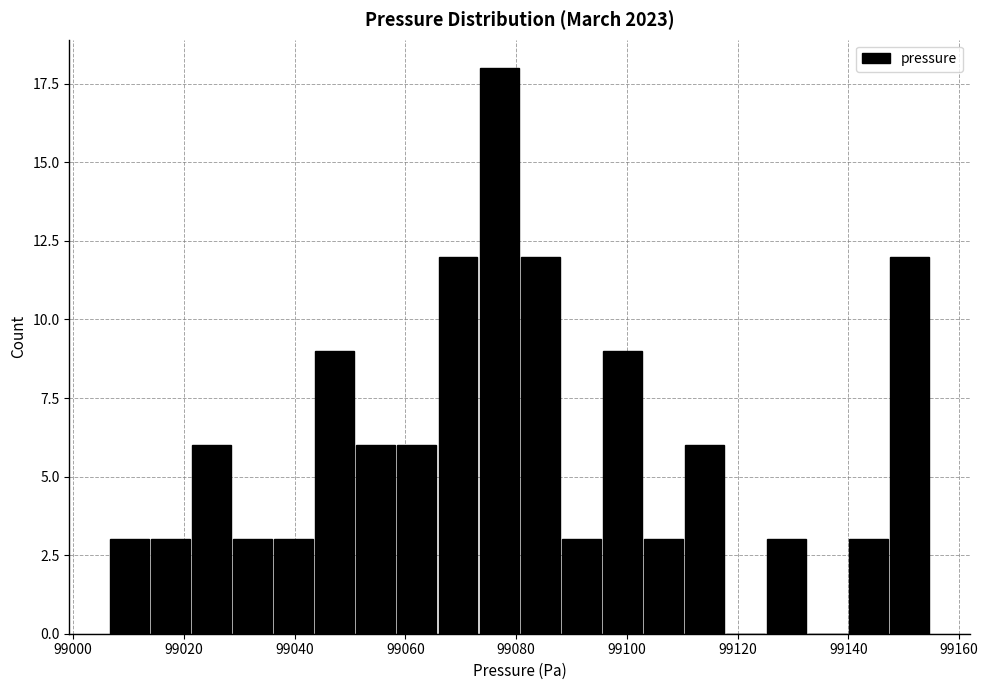

Read against the x-axis, roughly where is the centre of the tallest bar?

99076